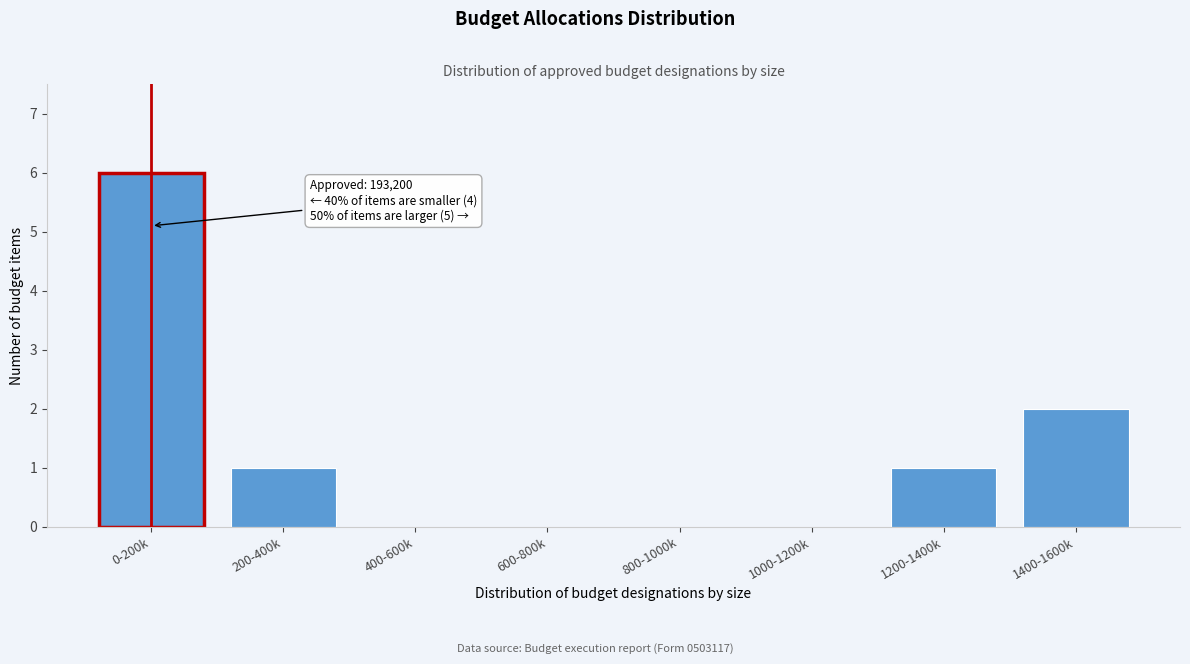

Reading right to left, transcribe all the data shown in this chart.

1400-1600k=2	1200-1400k=1	1000-1200k=0	800-1000k=0	600-800k=0	400-600k=0	200-400k=1	0-200k=6